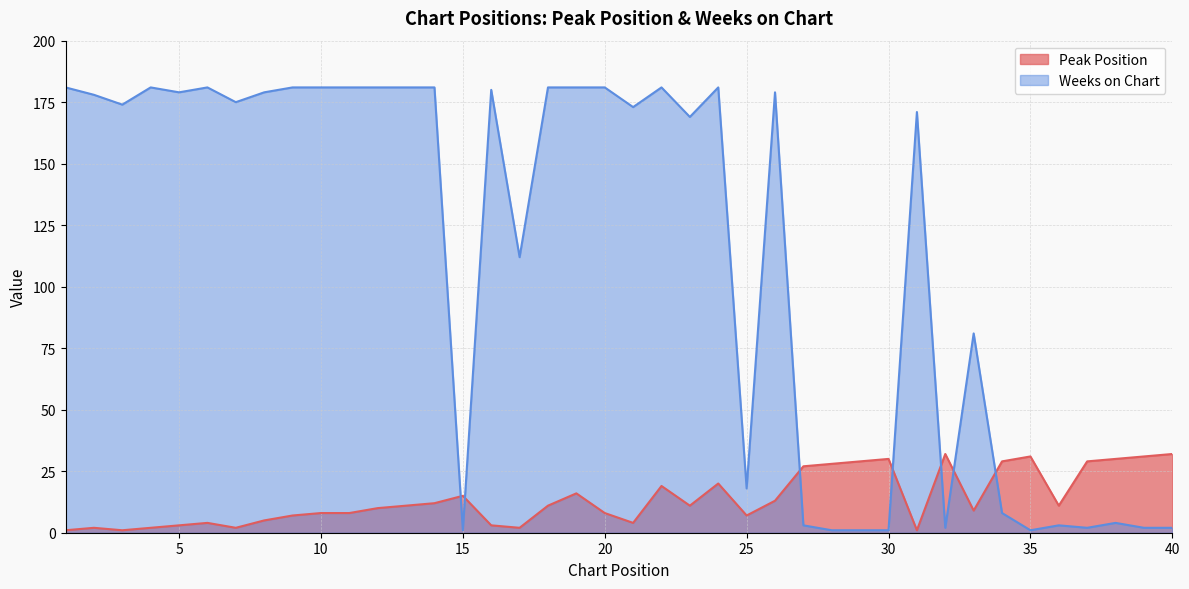

Rank the series at 39 from lowest to highest value.

Weeks on Chart, Peak Position